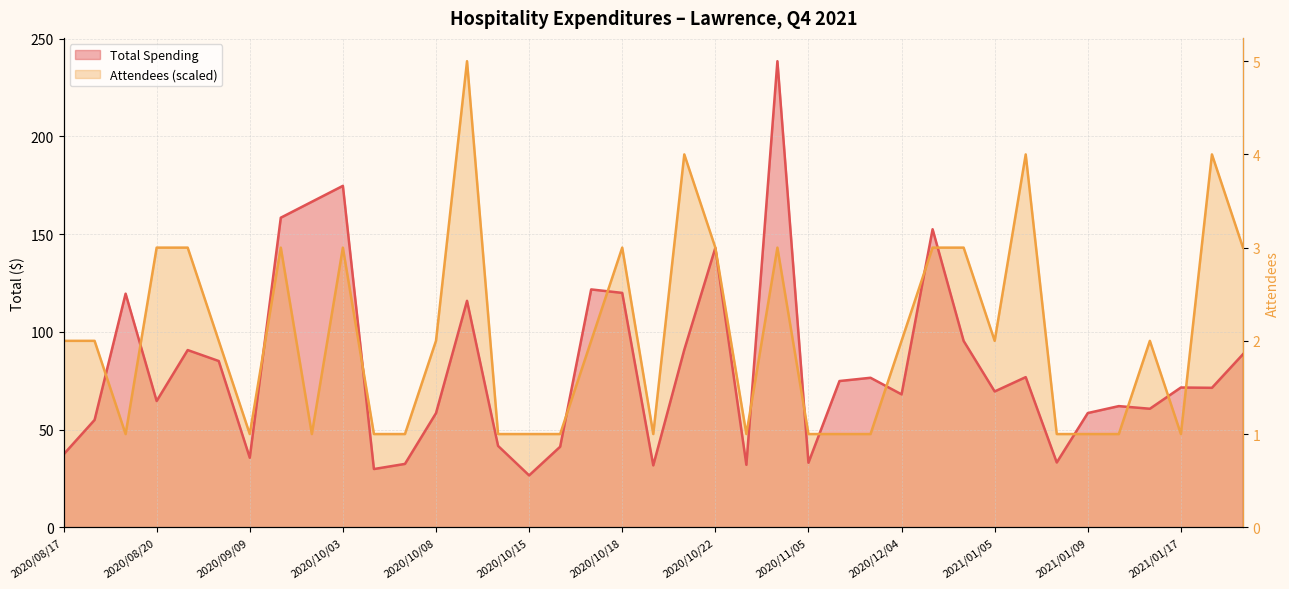

At 2020/10/14, list the series in order from largest to smallest.

Attendees, Total Spending